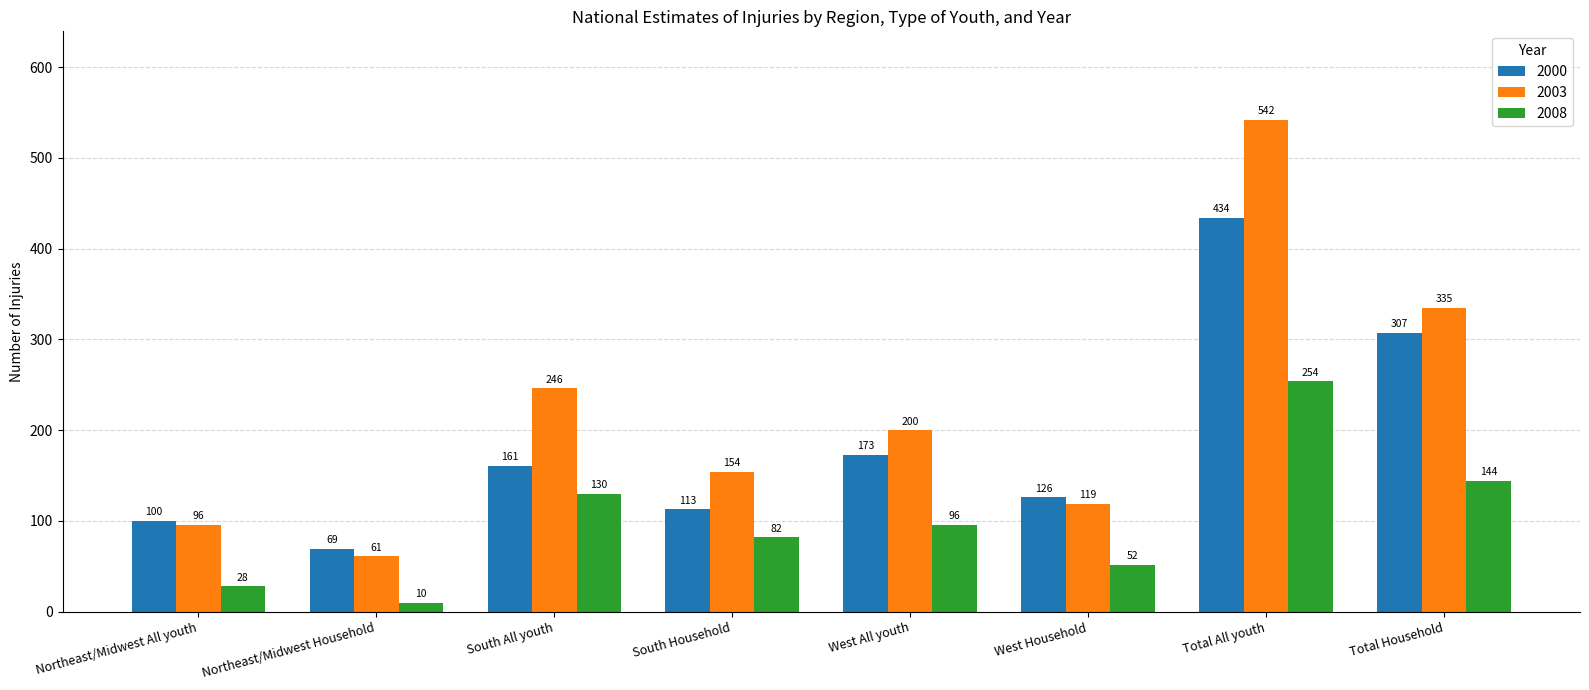

What is the highest value of the 2000 series?

434